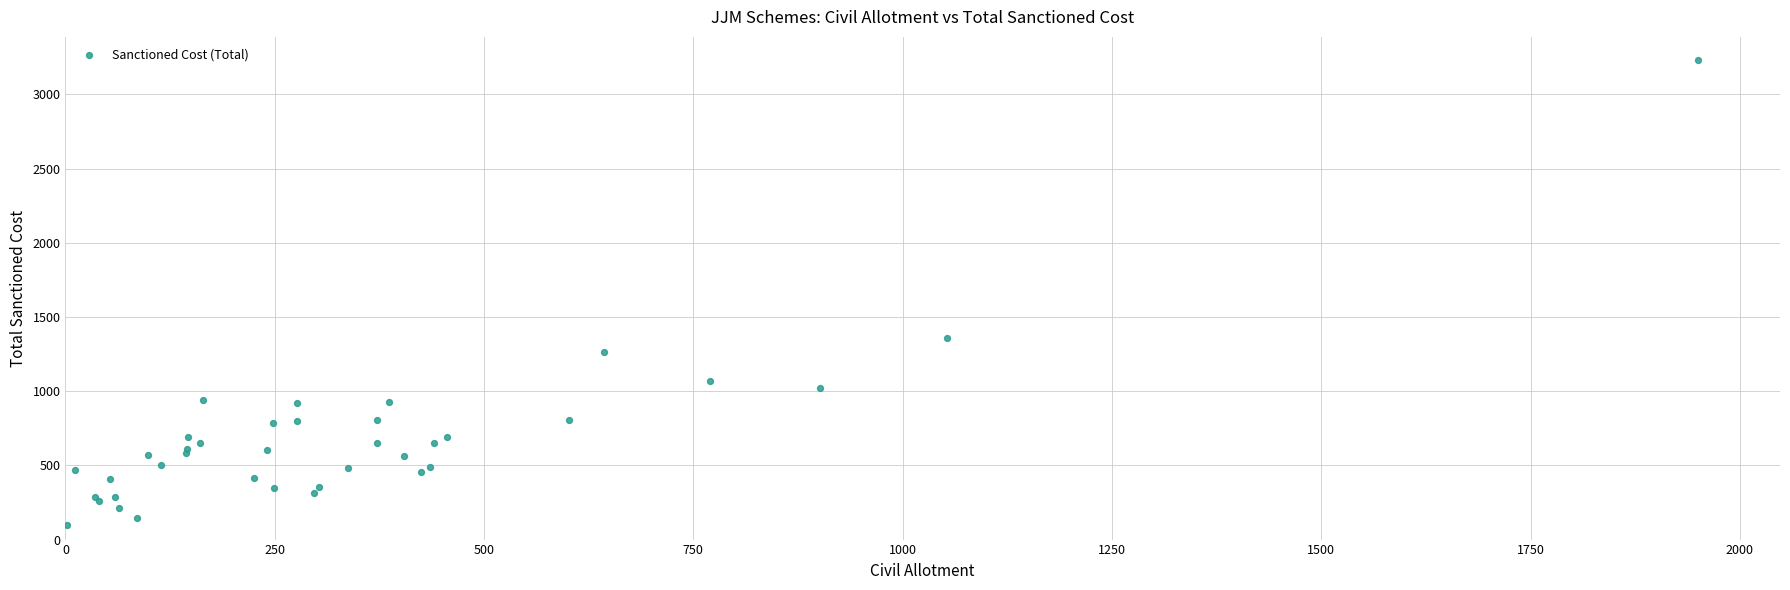

What Y value in the scatter plot is closest to 1663?

1360.0